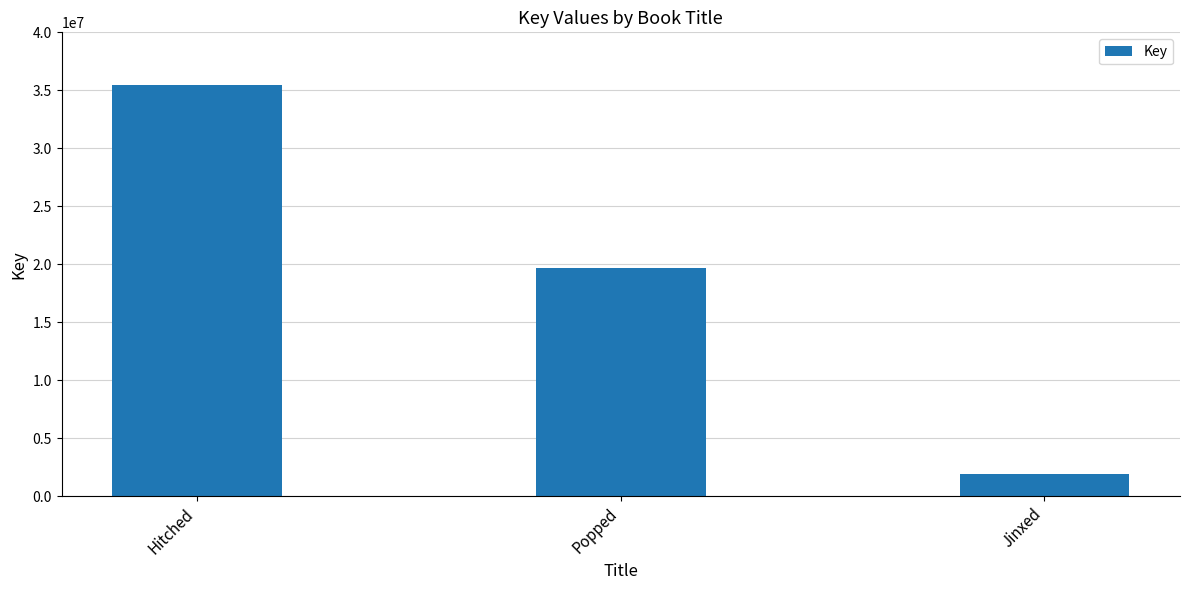

What is the average value?

19026909